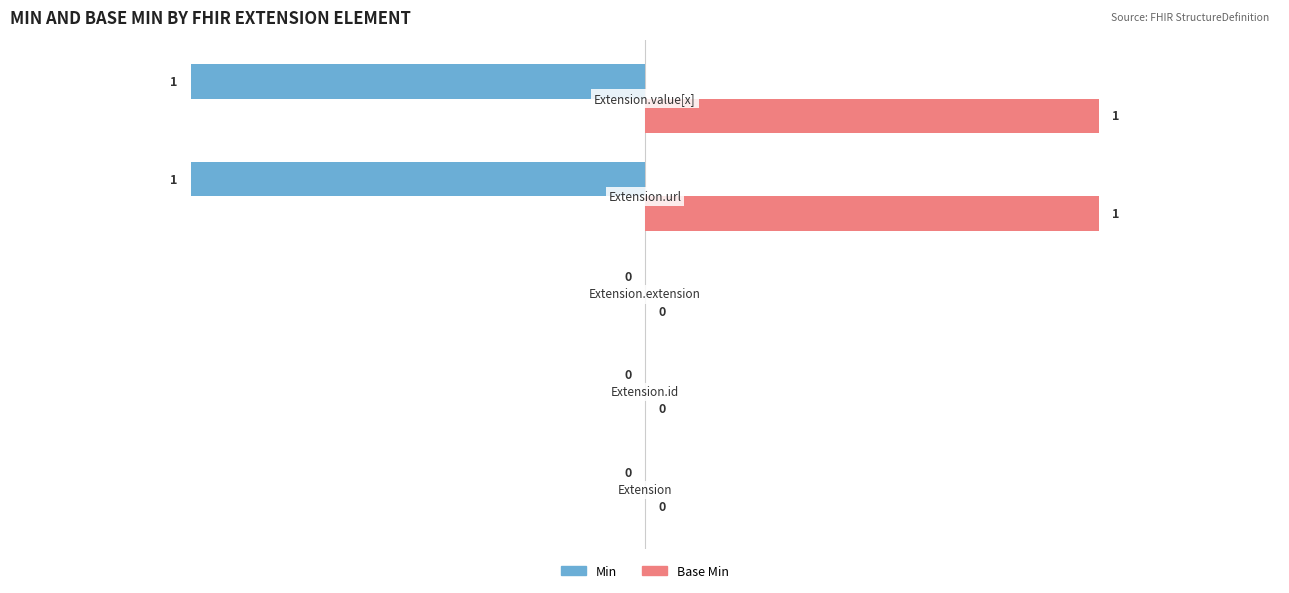

Which series has the largest total across all categories?

Base Min